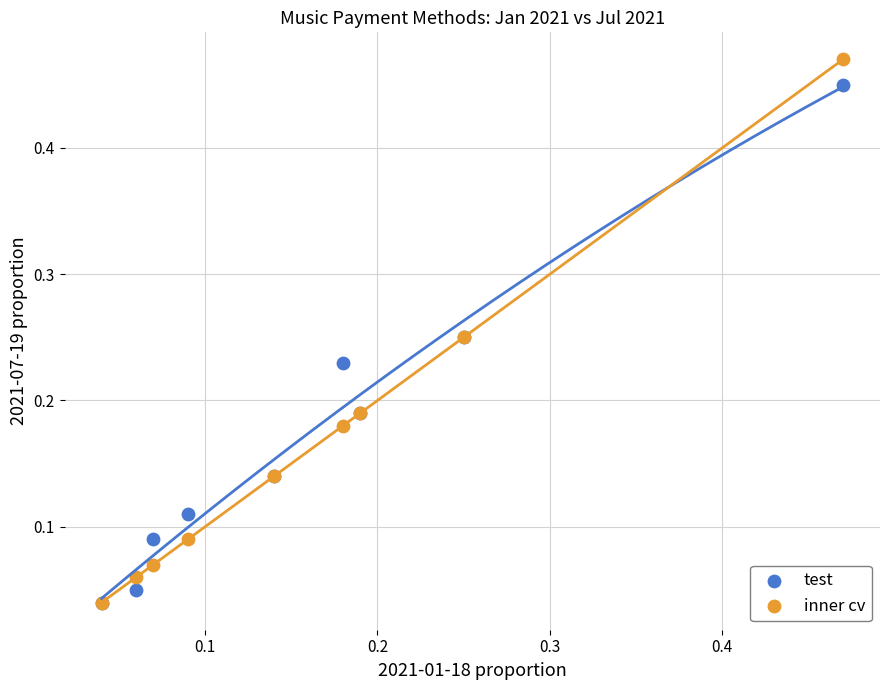

What are all the series names shown in the legend?

test, inner cv